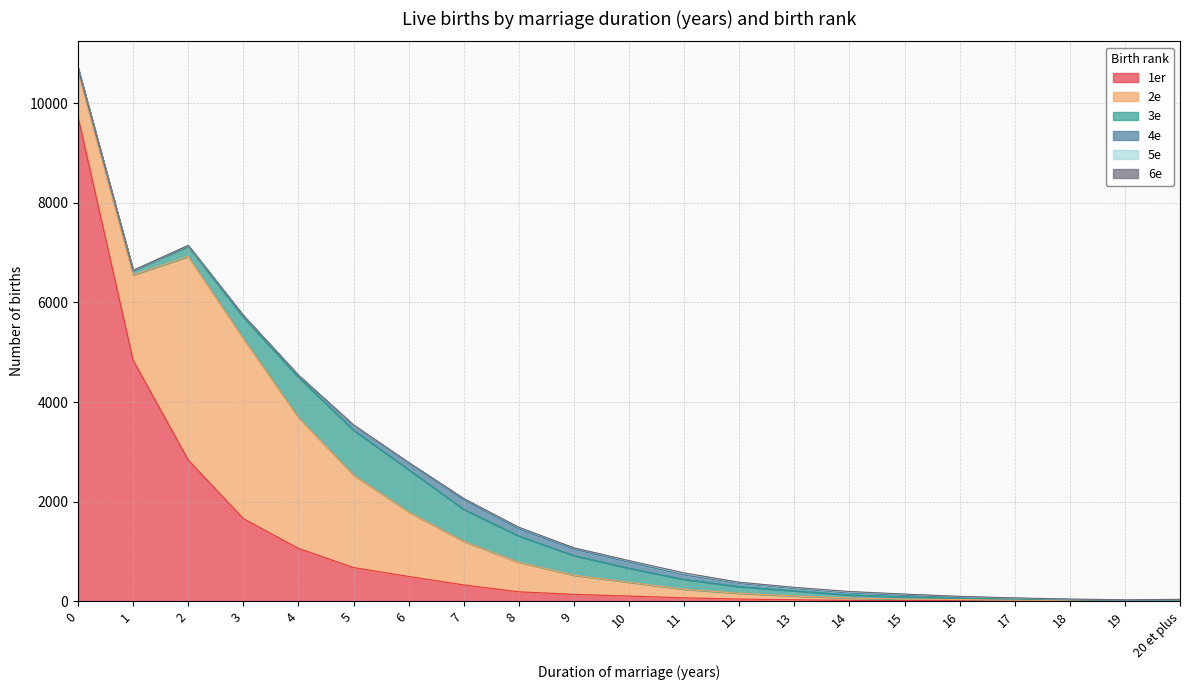

At which label is 3e closest to 455?

3